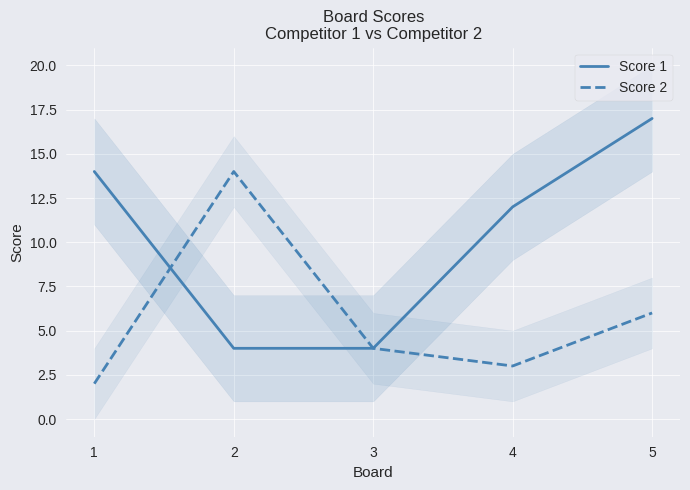

How many data points in Score 2 are above 4?

2